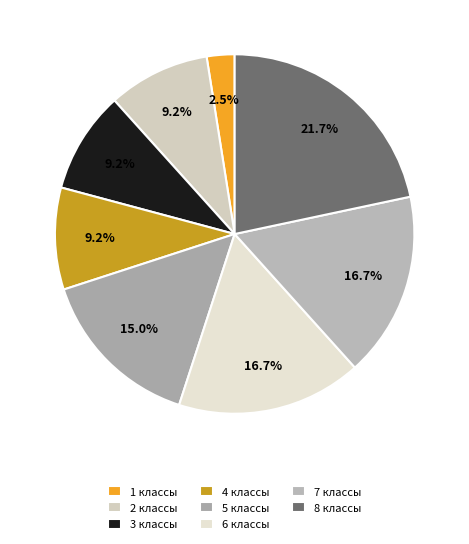

What is the change in value from 6 классы to 8 классы?

+6